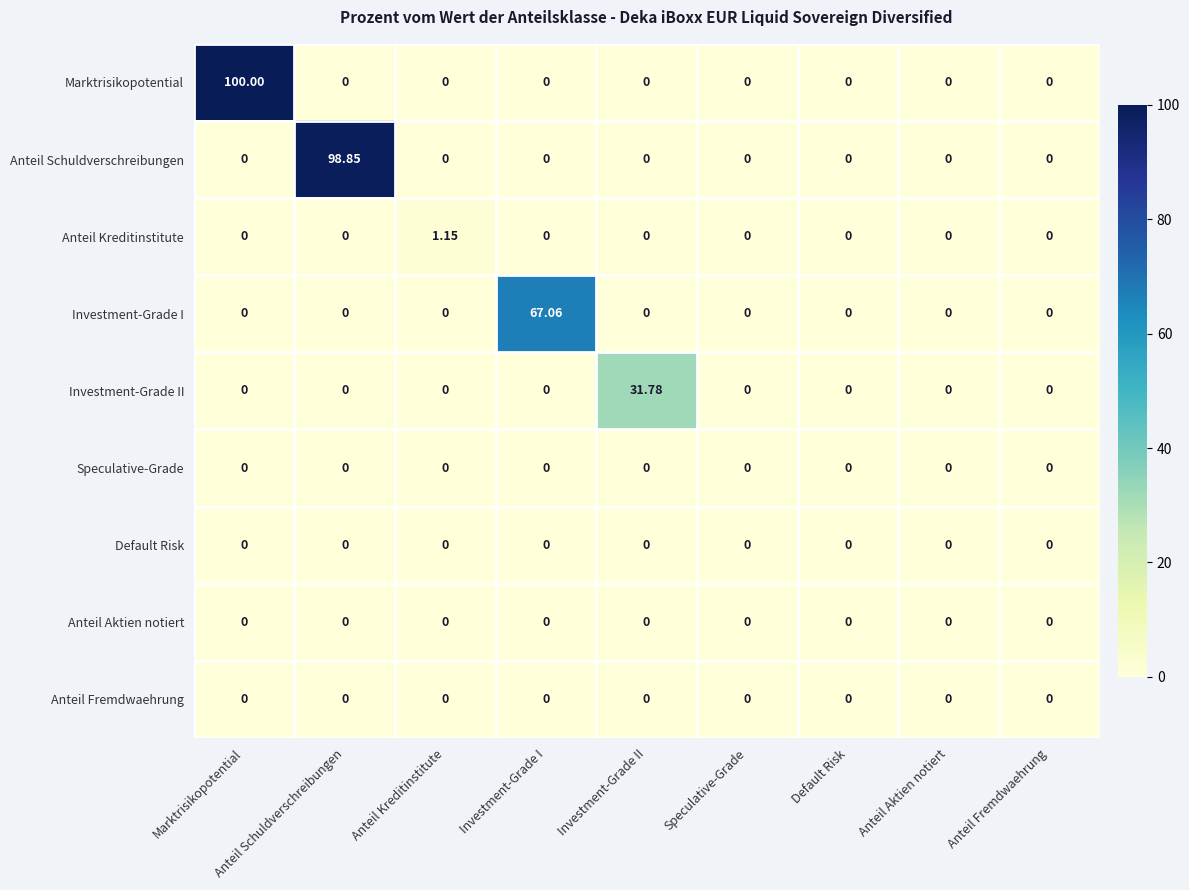

Which series has the largest total across all categories?

Marktrisikopotential